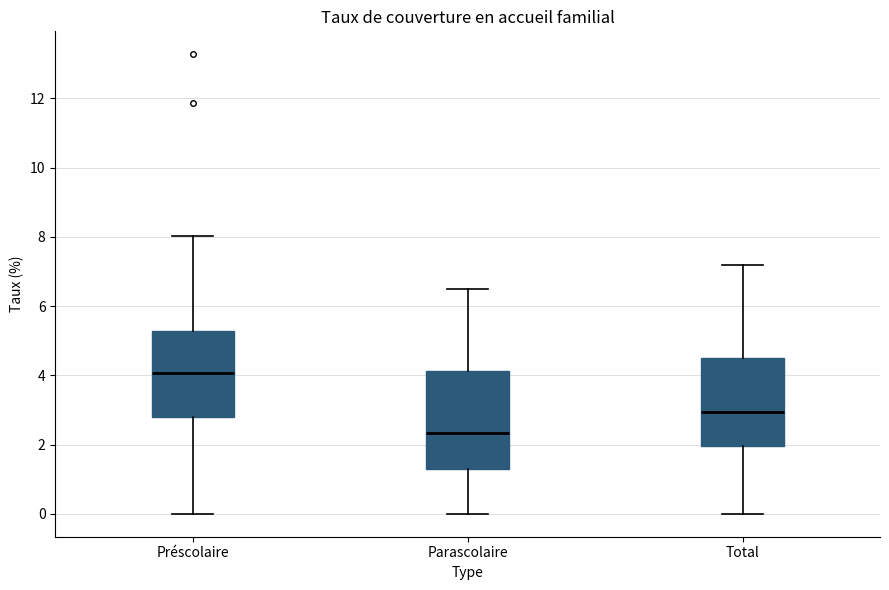

Comparing the boxes themselves (not the whiskers), which one is the tallest?

Parascolaire